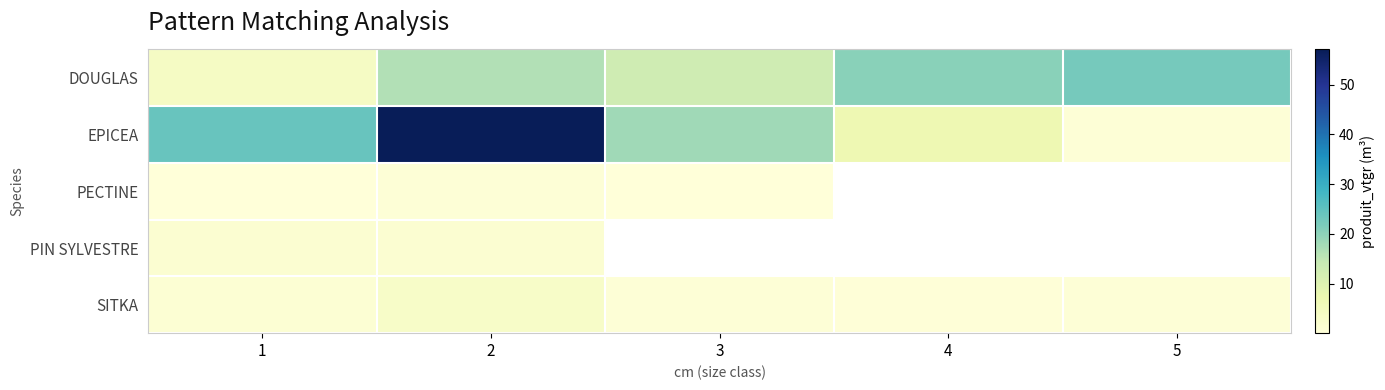

Which series has the widest spread of values?

EPICEA